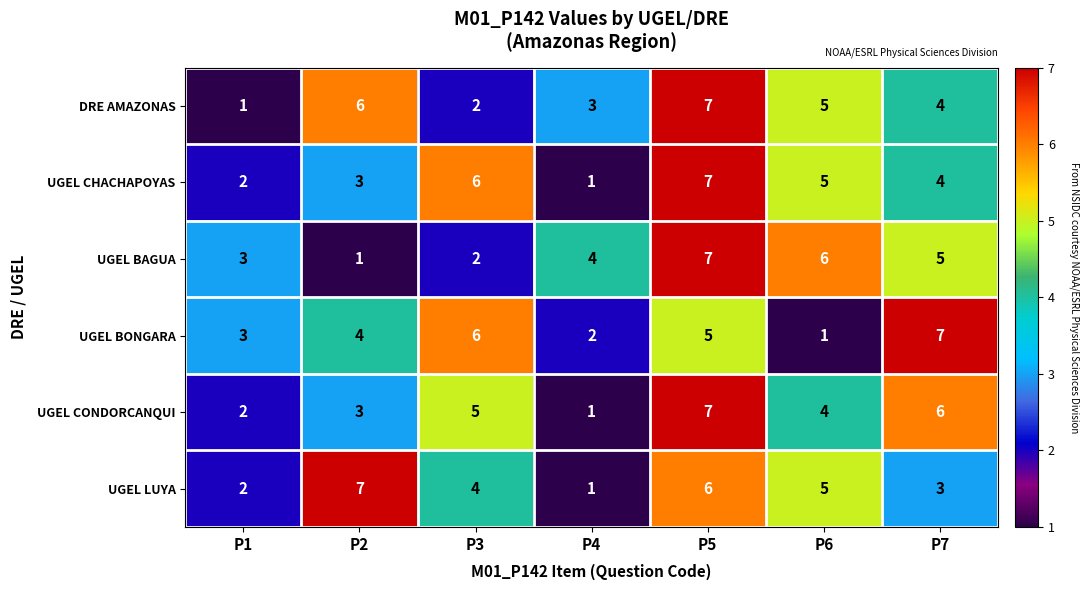

At which label does UGEL BAGUA reach its minimum?

P2